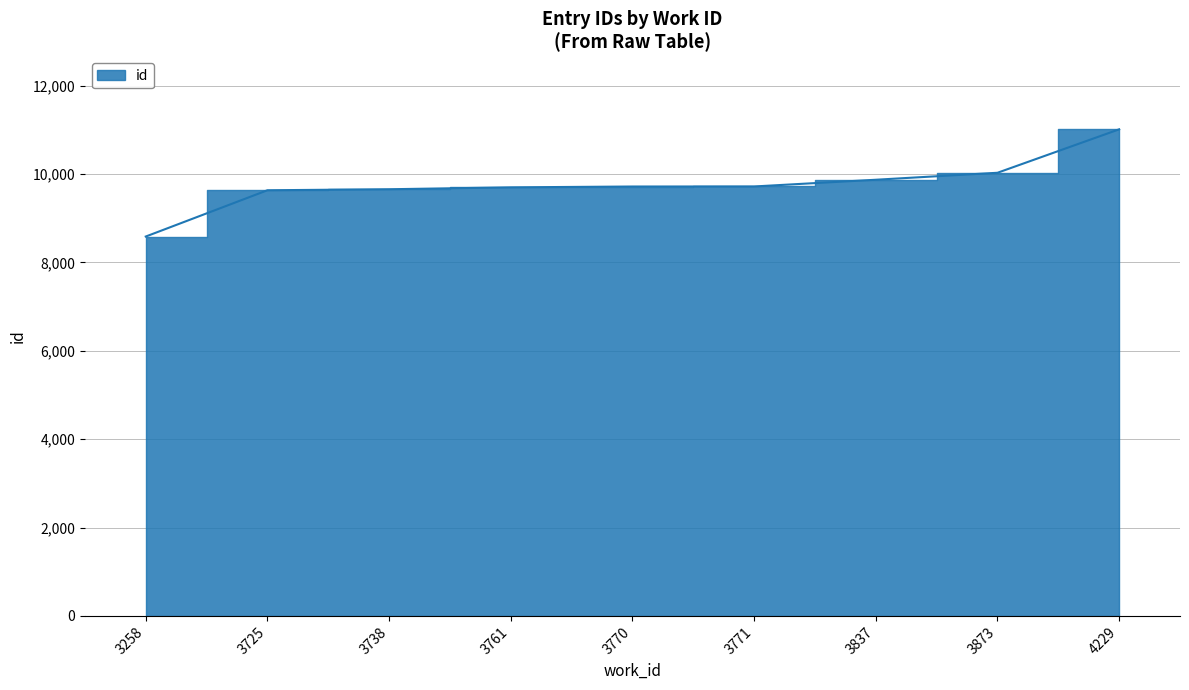

Is it true that the value at 3770 is 9719?

True